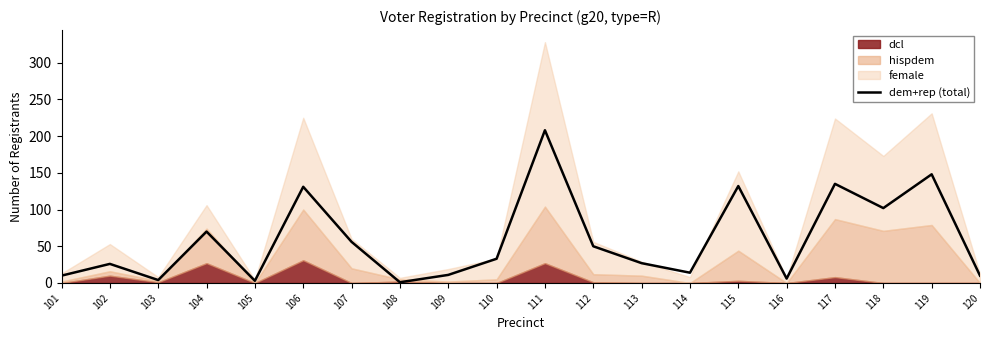

What is the difference between the maximum and second lowest values?

205